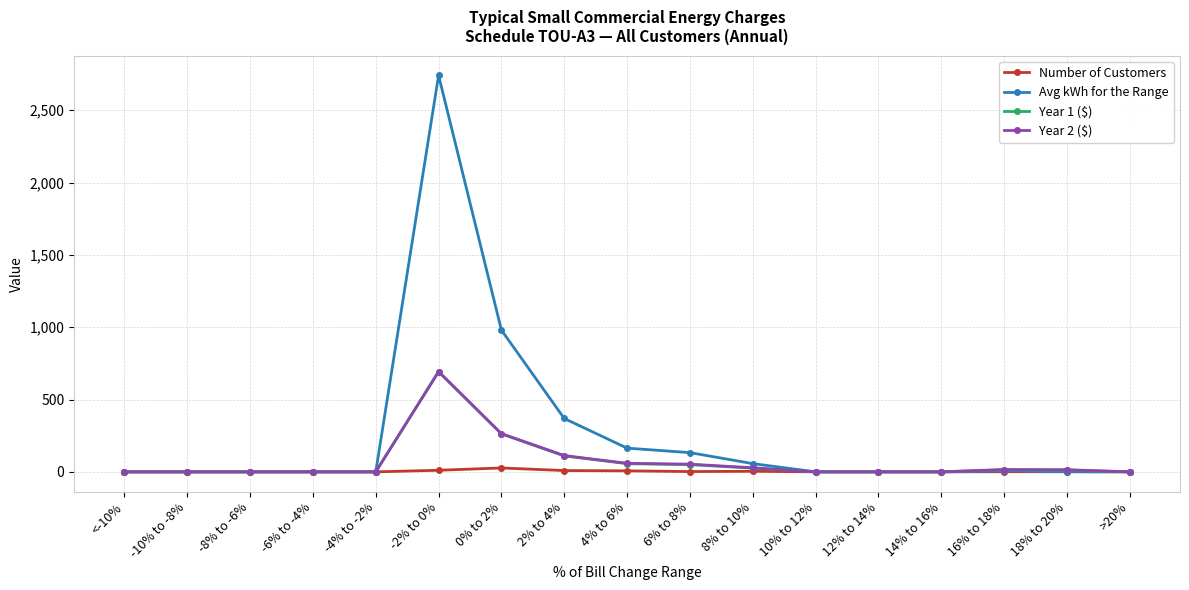

At how many categories does at least one series exceed 791?

2